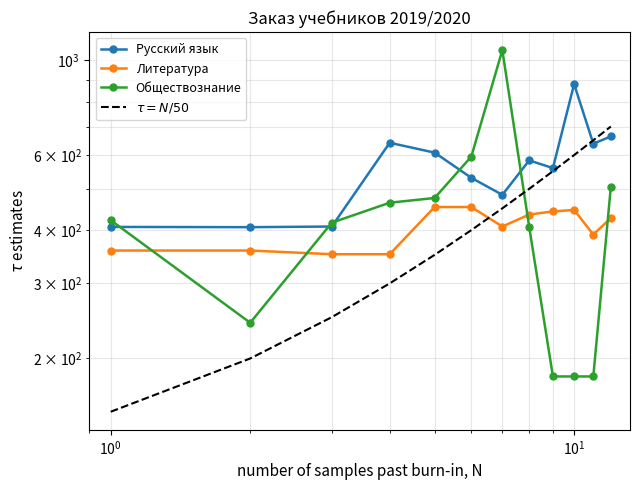

Which series has the widest spread of values?

Обществознание